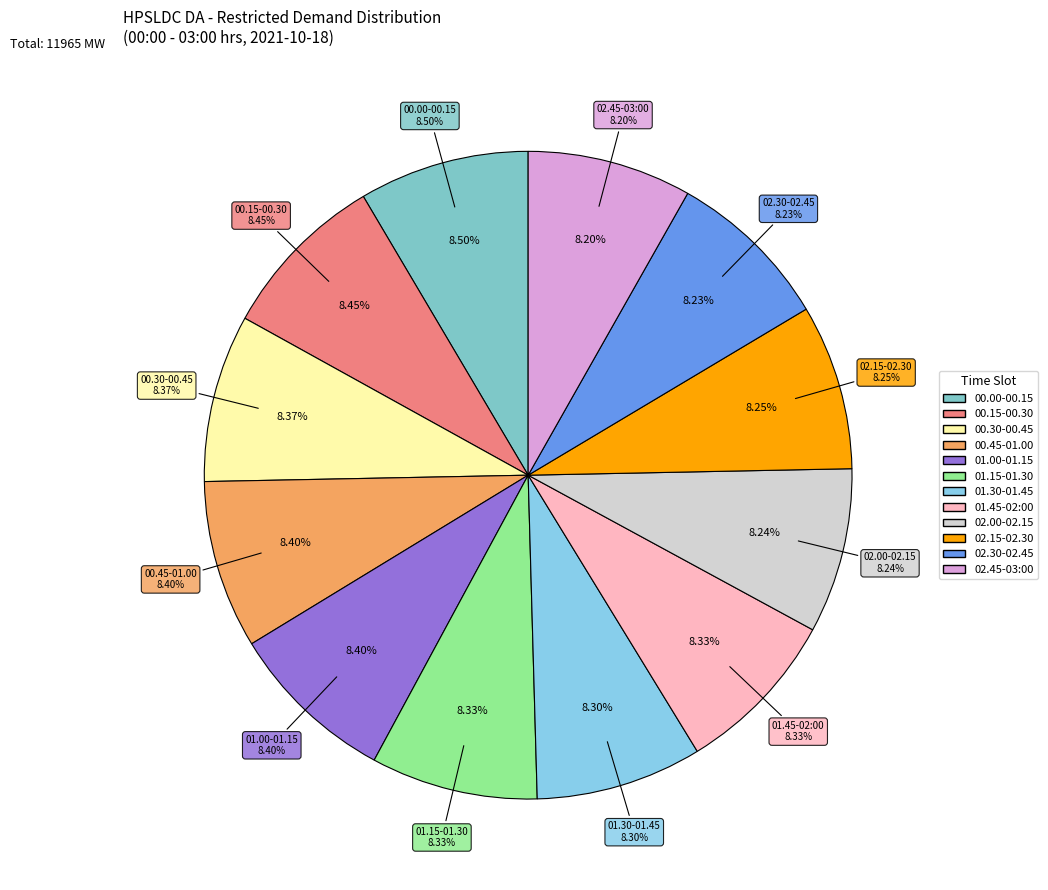

Combined, do 00.15-00.30 and 00.00-00.15 account for over 50%?

No